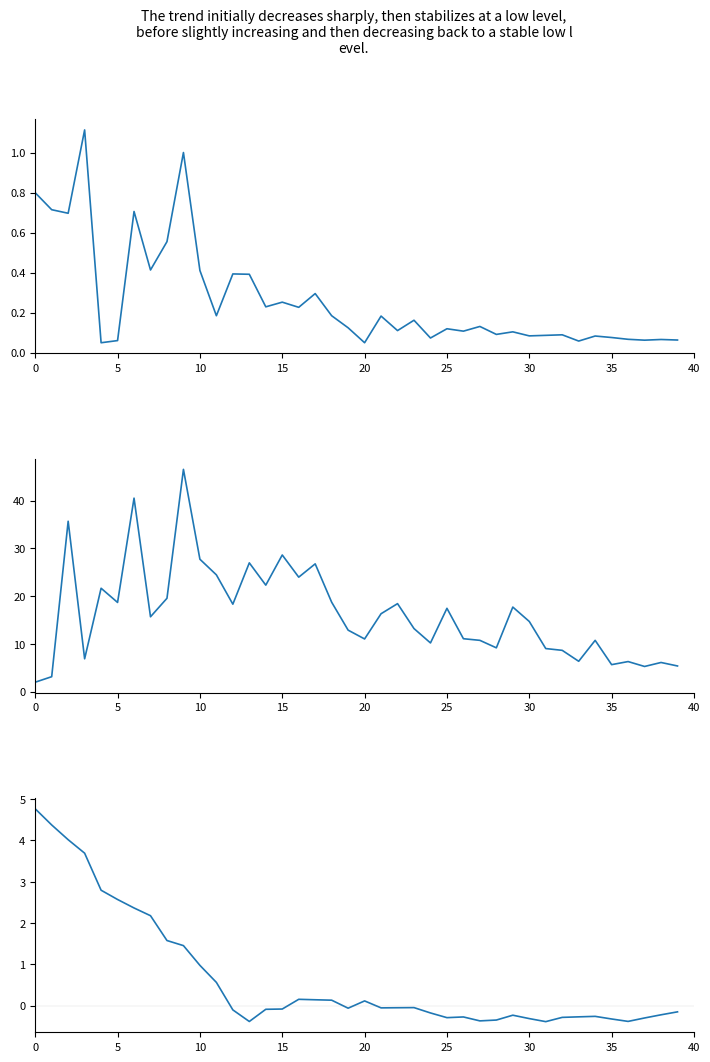

True or false: SDS_P1 and SDS_P2 cross at least once.

False